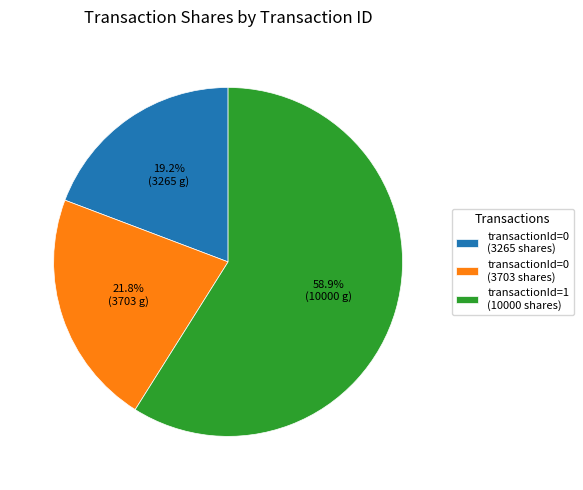

What percentage do transactionId=1 (10000 shares) and transactionId=0 (3703 shares) together represent?

80.8%